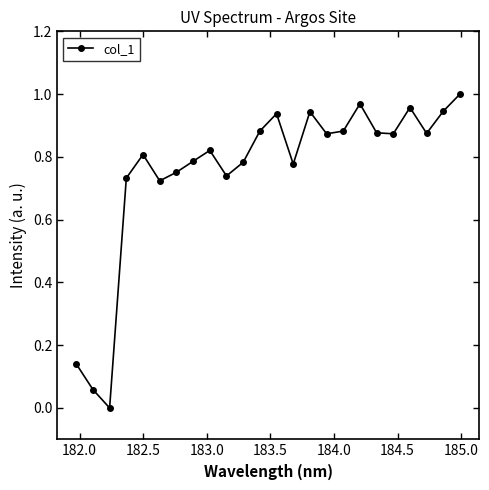

How many interior local valleys (lower than both neighbors) does the data have?

7